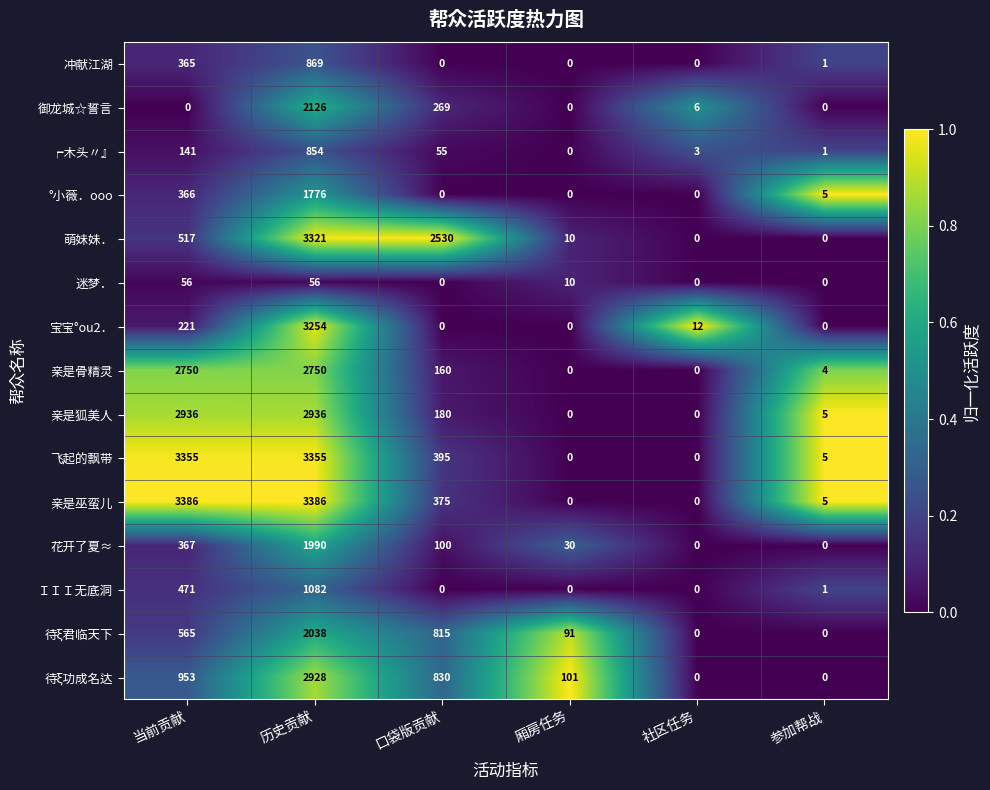

What is the difference between the 亲是狐美人 values at 口袋版贡献 and 当前贡献?

2756